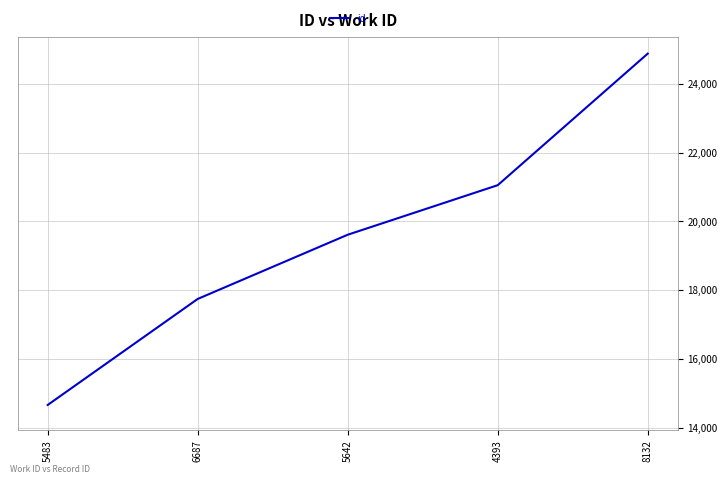

The value at 5642 is 19614. True or false?

True